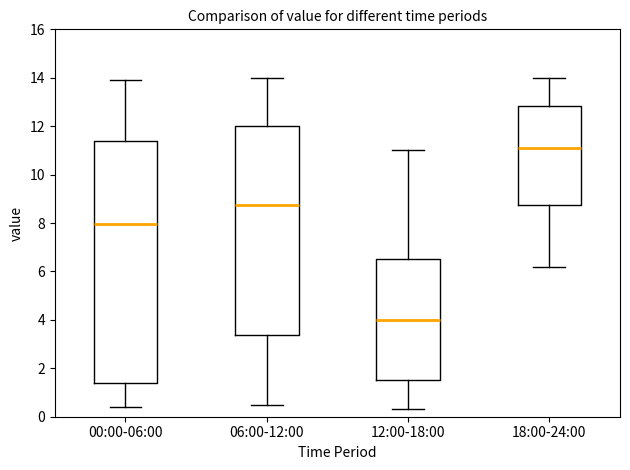

Reading left to right, read every box against the y-axis: the position of its median line, the range the box covers, and the ends of its whiskers. The values are not printed on the chart, so give them approximately, as read against the axis.

00:00-06:00: median 8.0, box 1.4 to 11.4, whiskers 0.4 to 14.0
06:00-12:00: median 8.8, box 3.4 to 12.0, whiskers 0.6 to 14.0
12:00-18:00: median 4.0, box 1.6 to 6.6, whiskers 0.4 to 11.0
18:00-24:00: median 11.2, box 8.8 to 12.8, whiskers 6.2 to 14.0